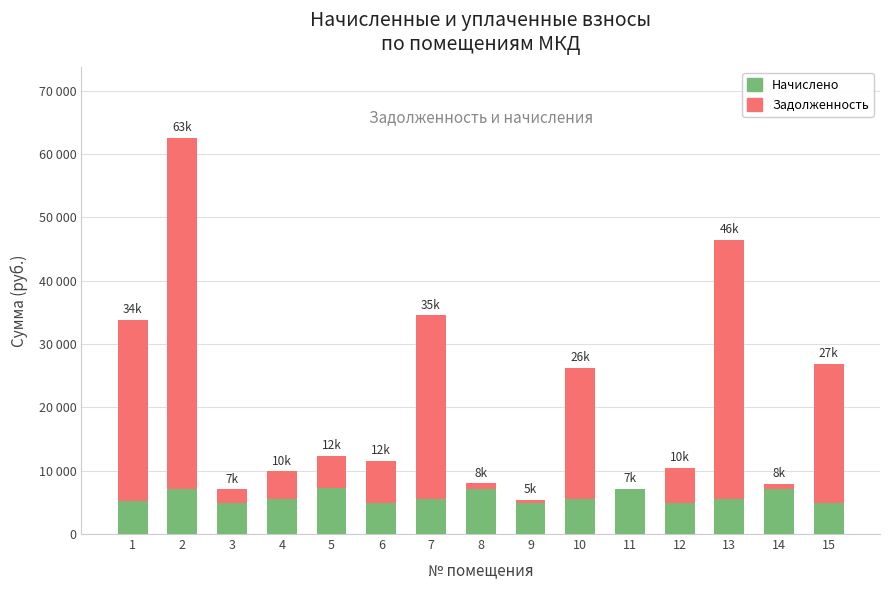

Are the bars grouped side by side (vs. stacked)?

No